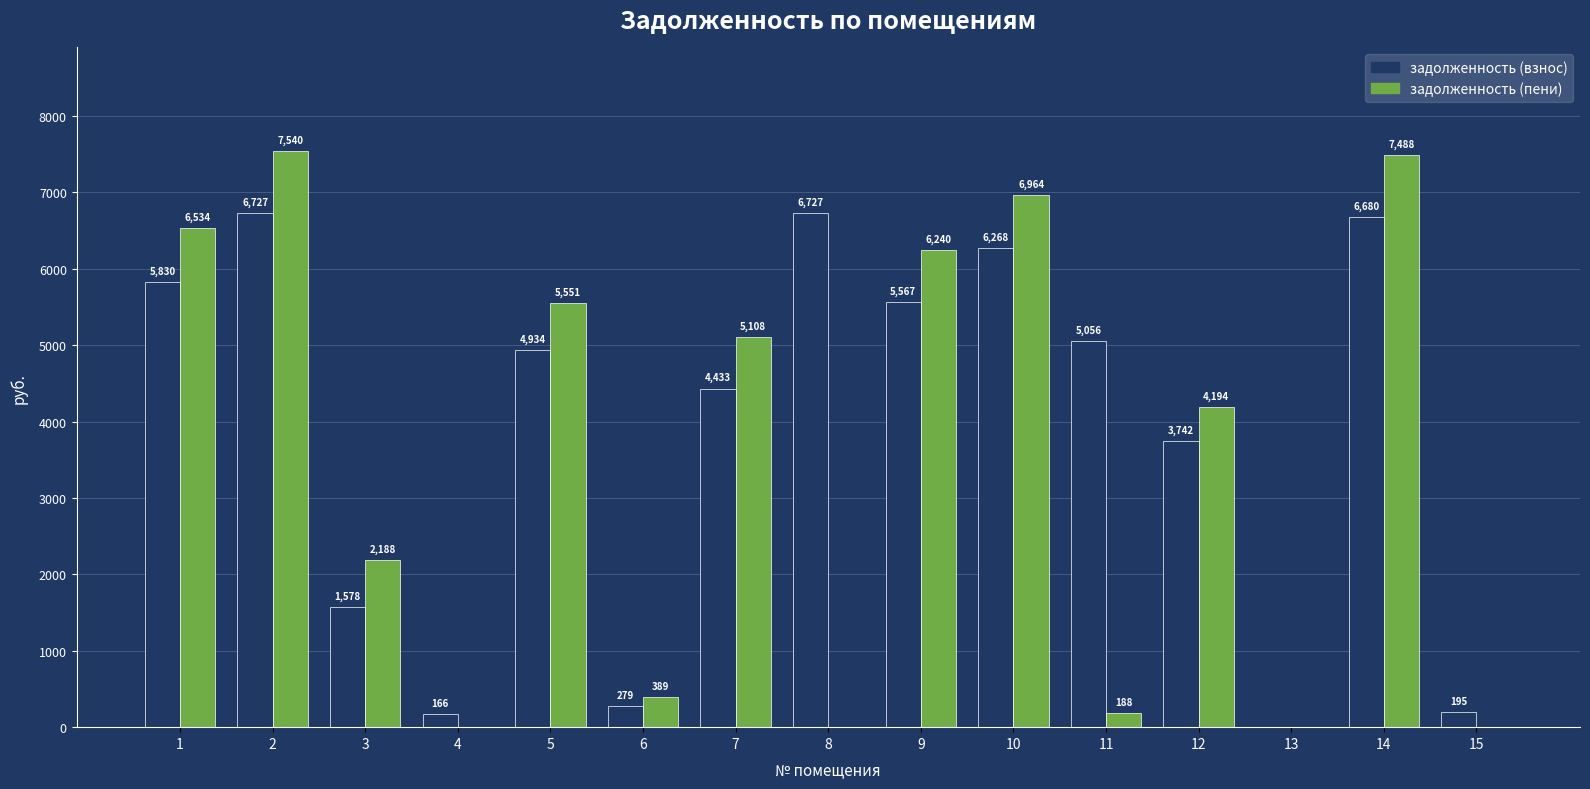

What are all the series names shown in the legend?

задолженность (взнос), задолженность (пени)